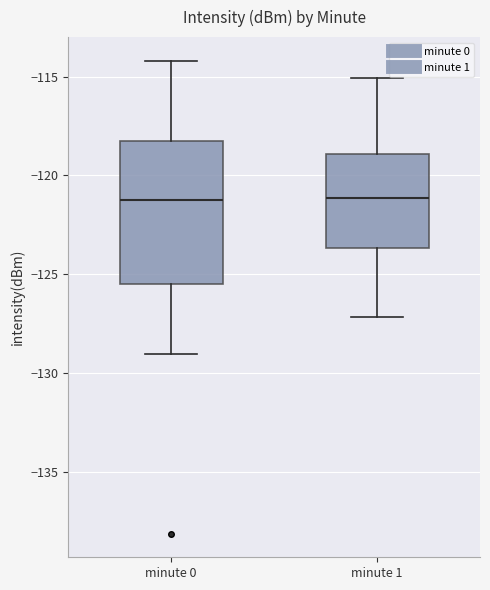

Reading left to right, transcribe this box plot: for each box, give where its median line is, the range the box spans, and where its two whiskers end, as read against the y-axis. The values are not printed on the chart, so give them approximately, as read against the axis.

minute 0: median -121.5, box -125.5 to -118.5, whiskers -129.0 to -114.0
minute 1: median -121.0, box -123.5 to -119.0, whiskers -127.0 to -115.0